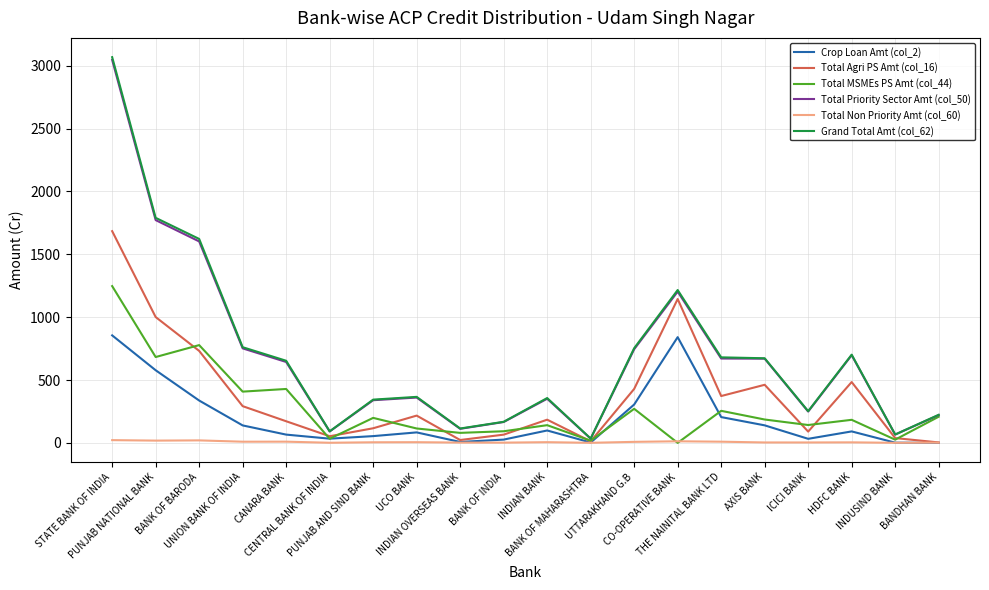

How many values in the Grand Total Amt (col_62) series are below 653?

10